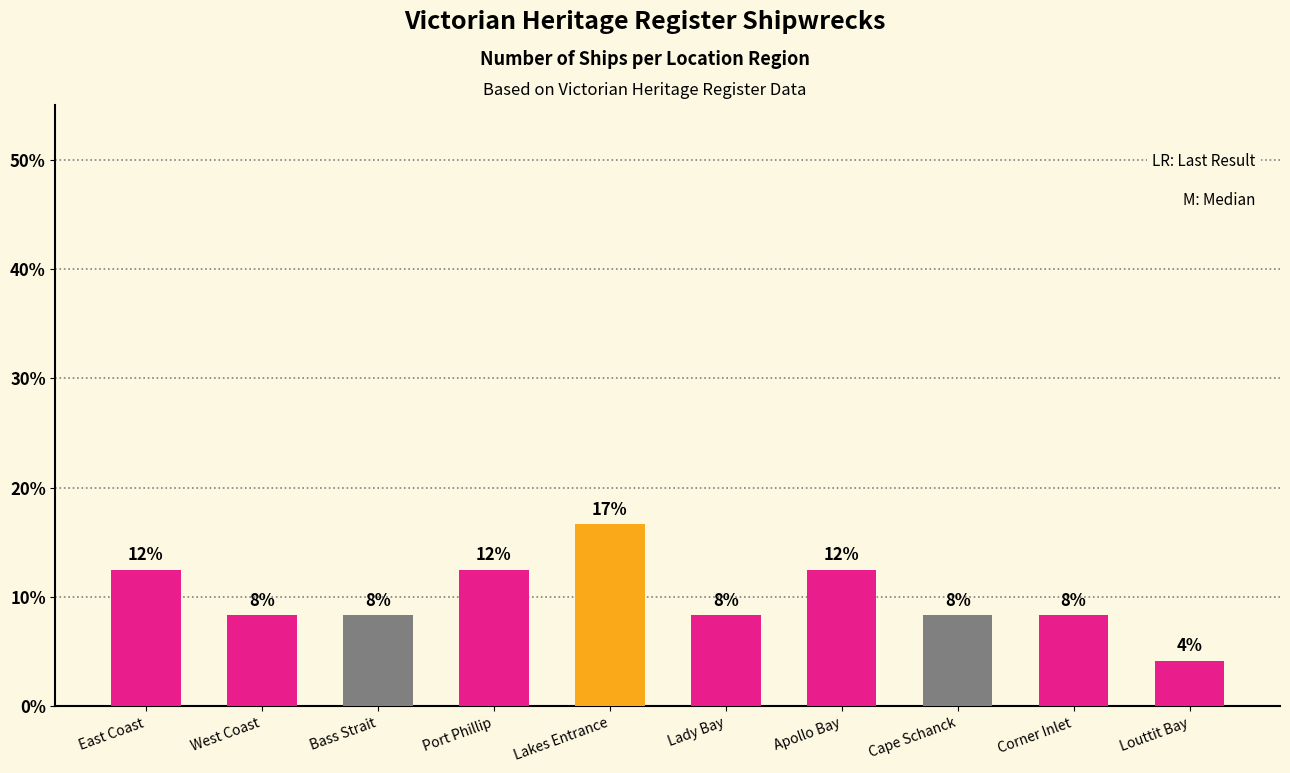

Are the bars horizontal?

No